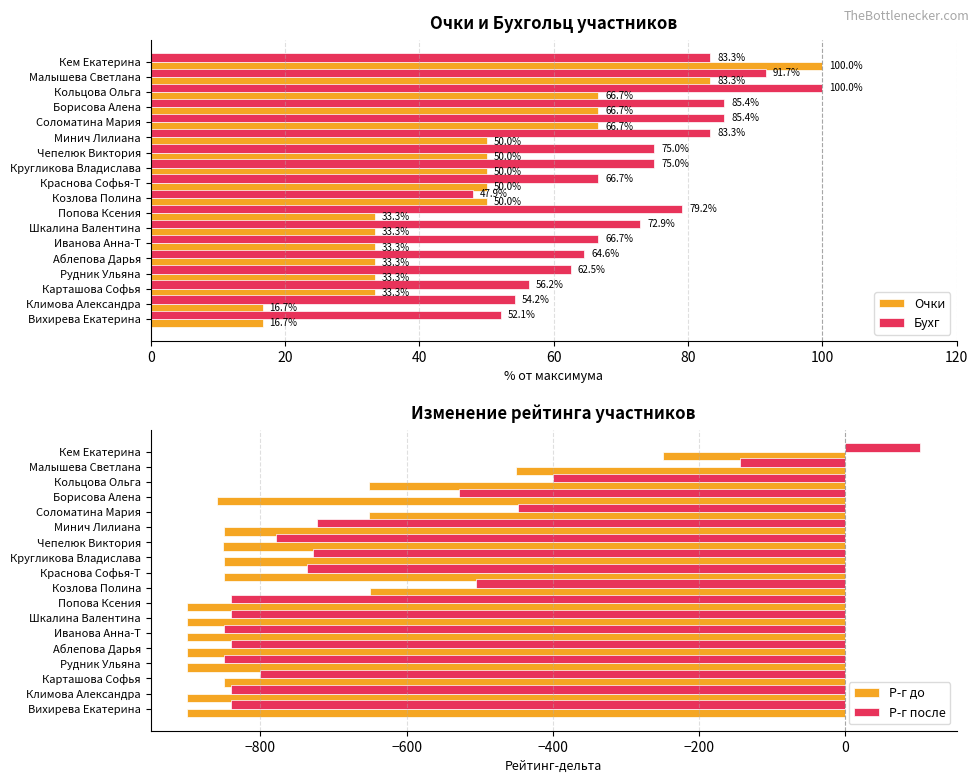

What is the average value of the Очки series?

48.1